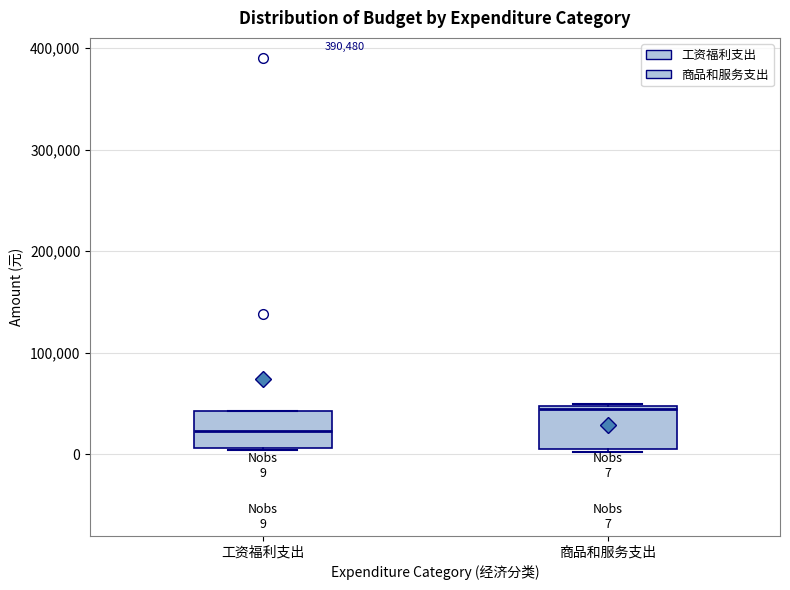

Which box's median line is the lowest?

工资福利支出